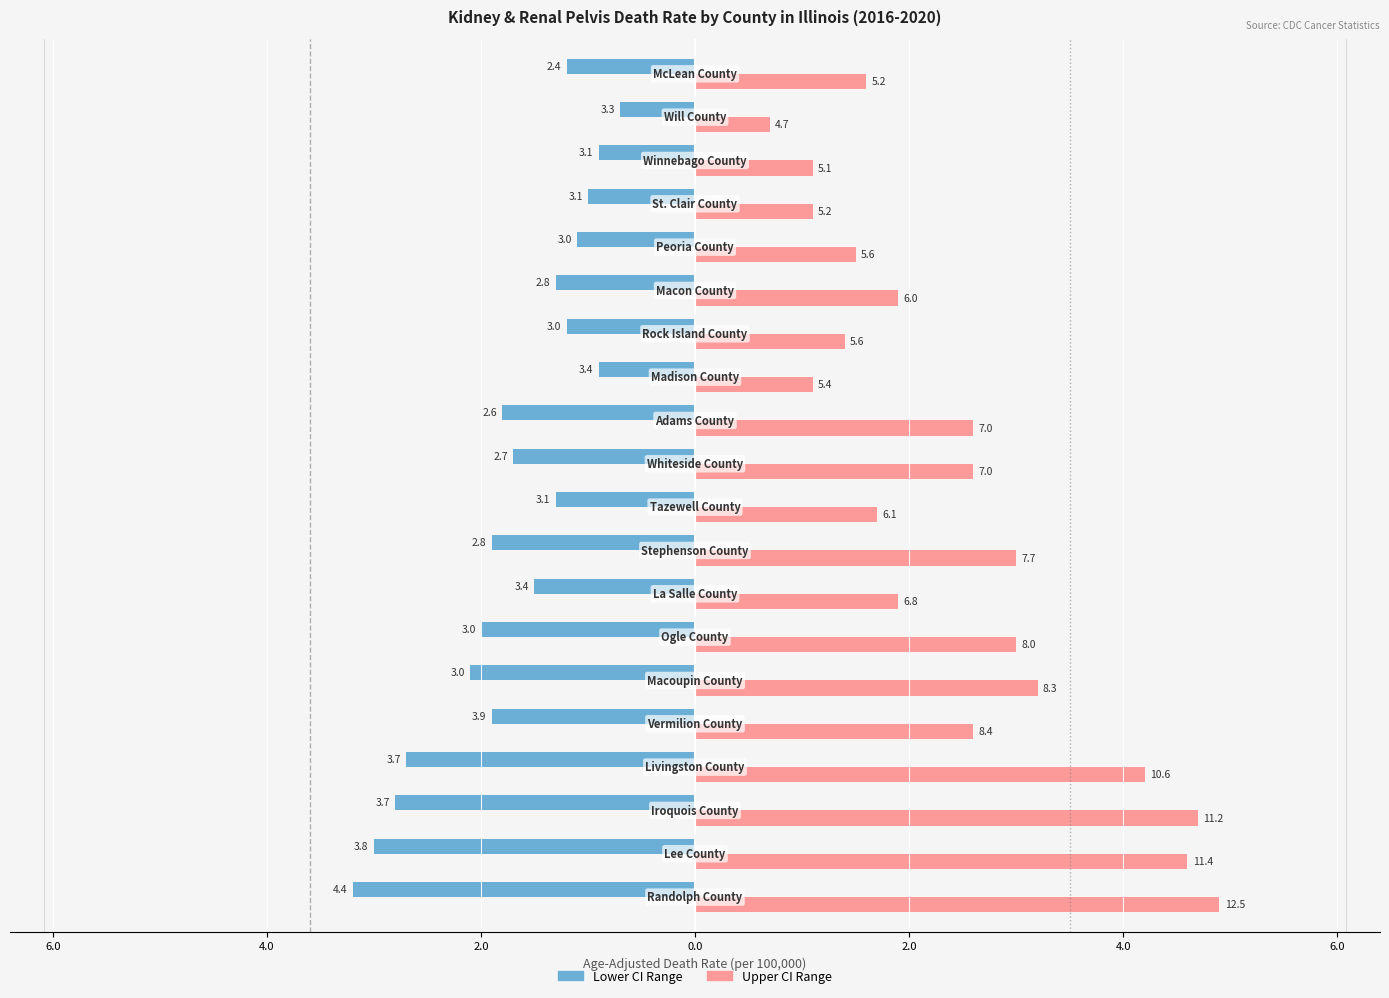

What are all the series names shown in the legend?

Lower CI Range, Upper CI Range